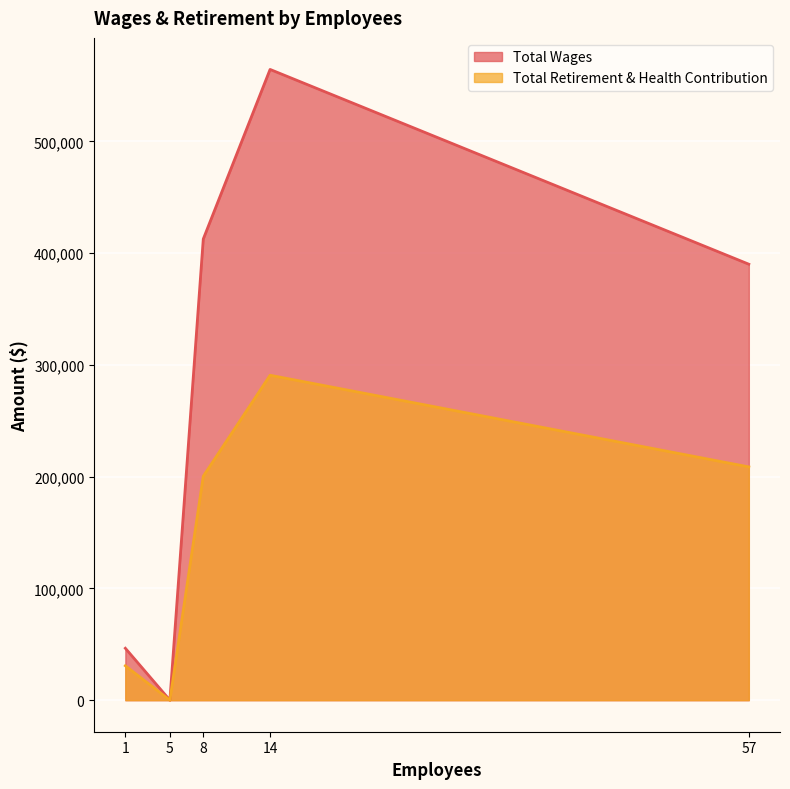

Is the value of Total Retirement & Health Contribution at 1 greater than the value of Total Wages at 8?

No